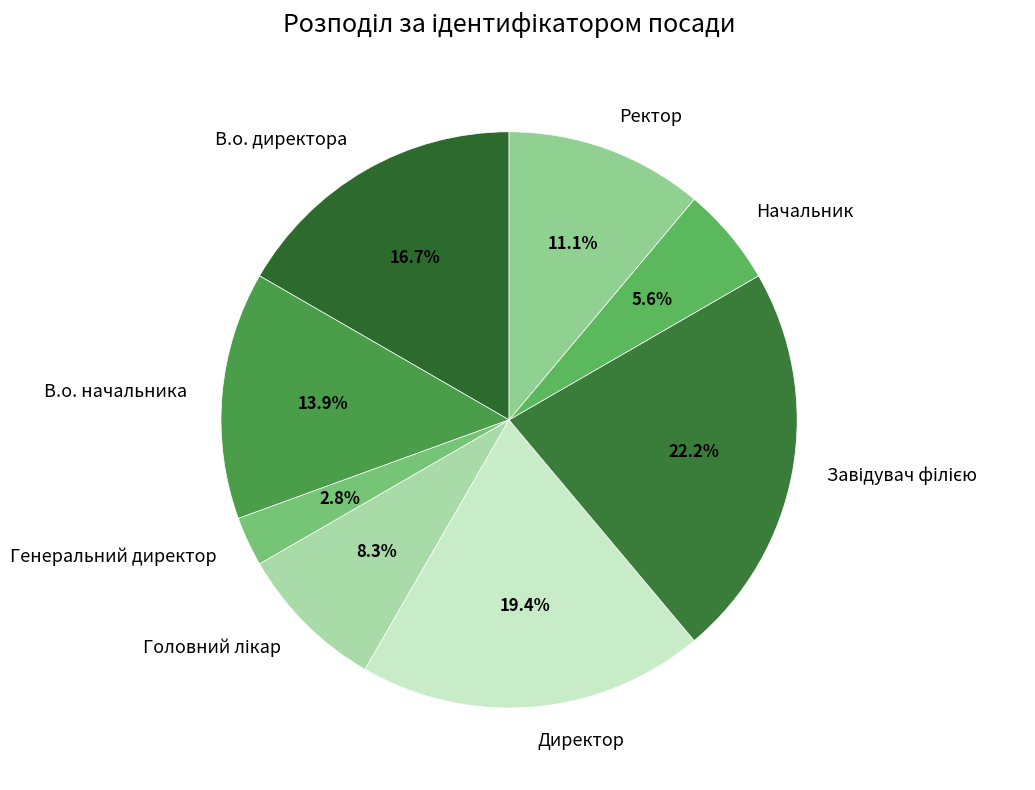

What percentage is NOT represented by Директор?

80.6%